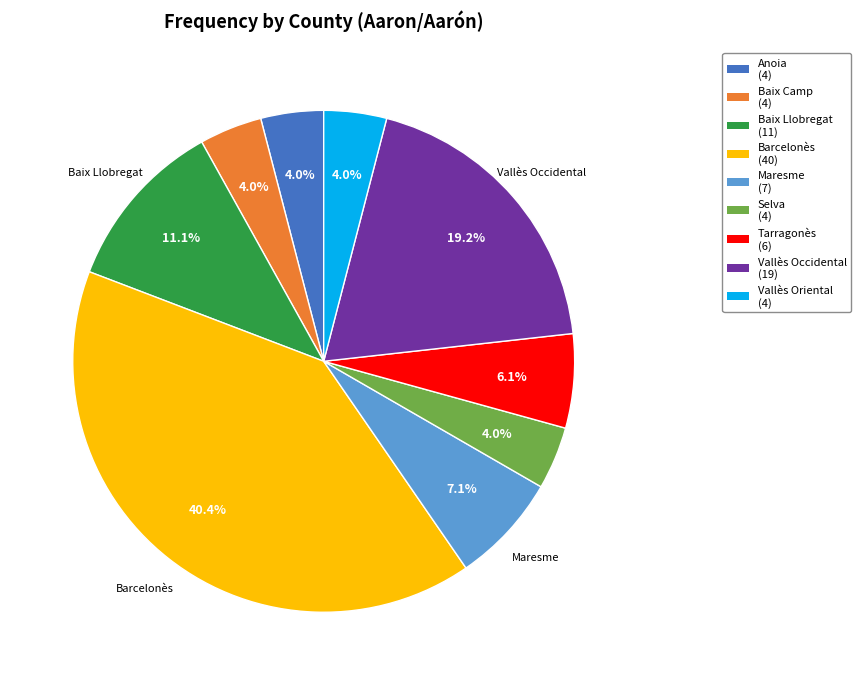

Does any single category account for the majority?

No